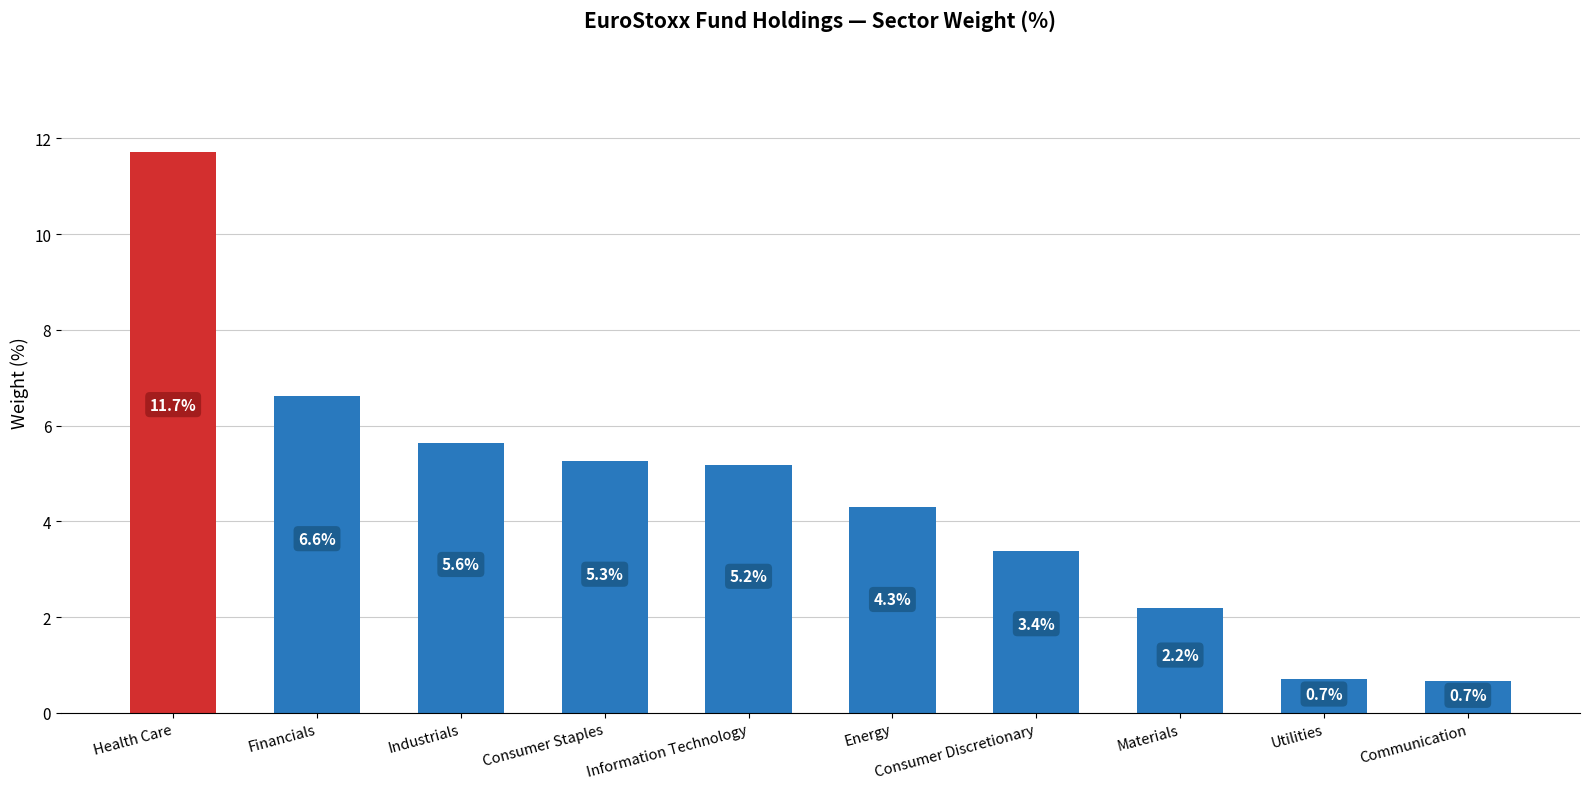

How many values are below 5?

5